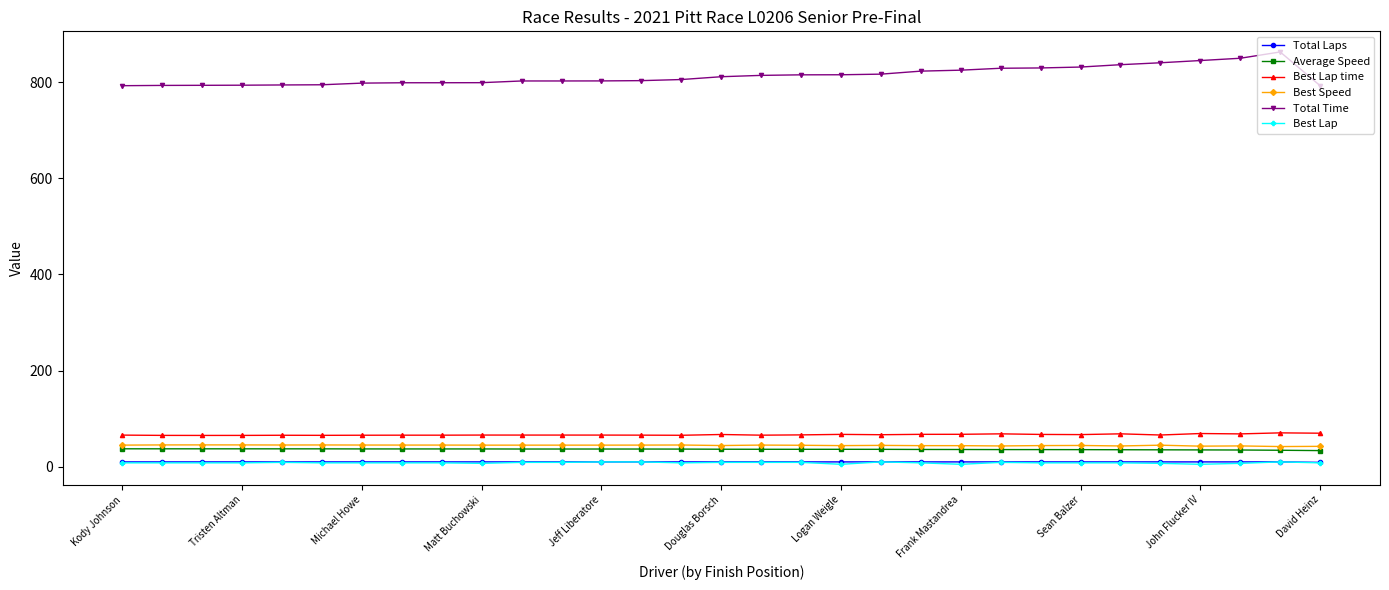

Which series has the largest range (max minus min)?

Total Time